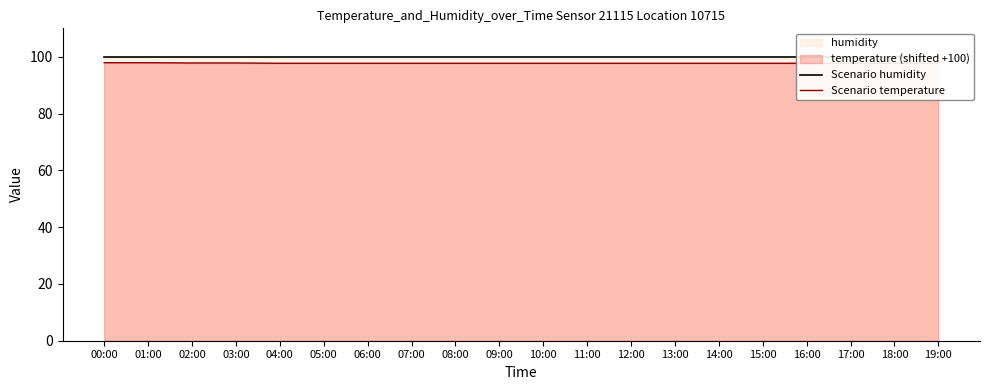

Where is Scenario humidity nearest to the value 99?

00:00